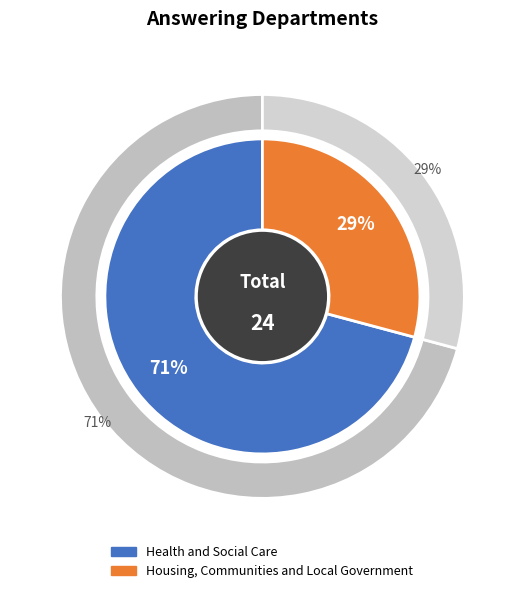

Combined, do Health and Social Care and Housing, Communities and Local Government account for over 50%?

Yes